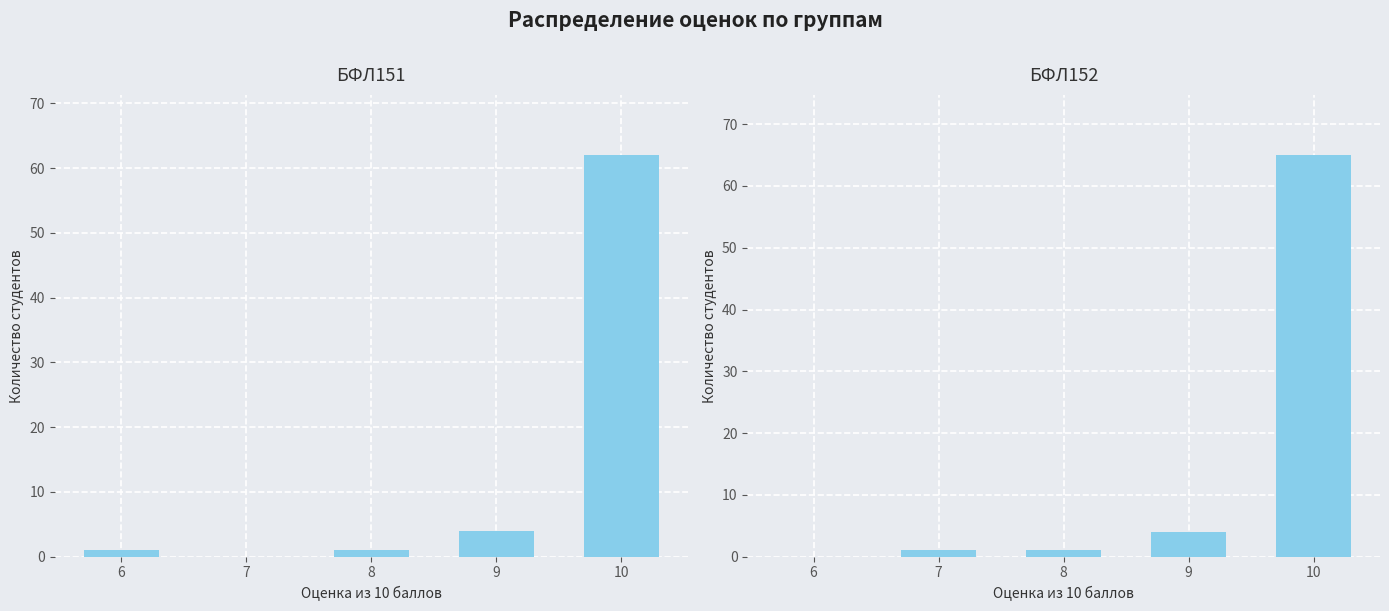

Where is БФЛ152 nearest to the value 32?

9